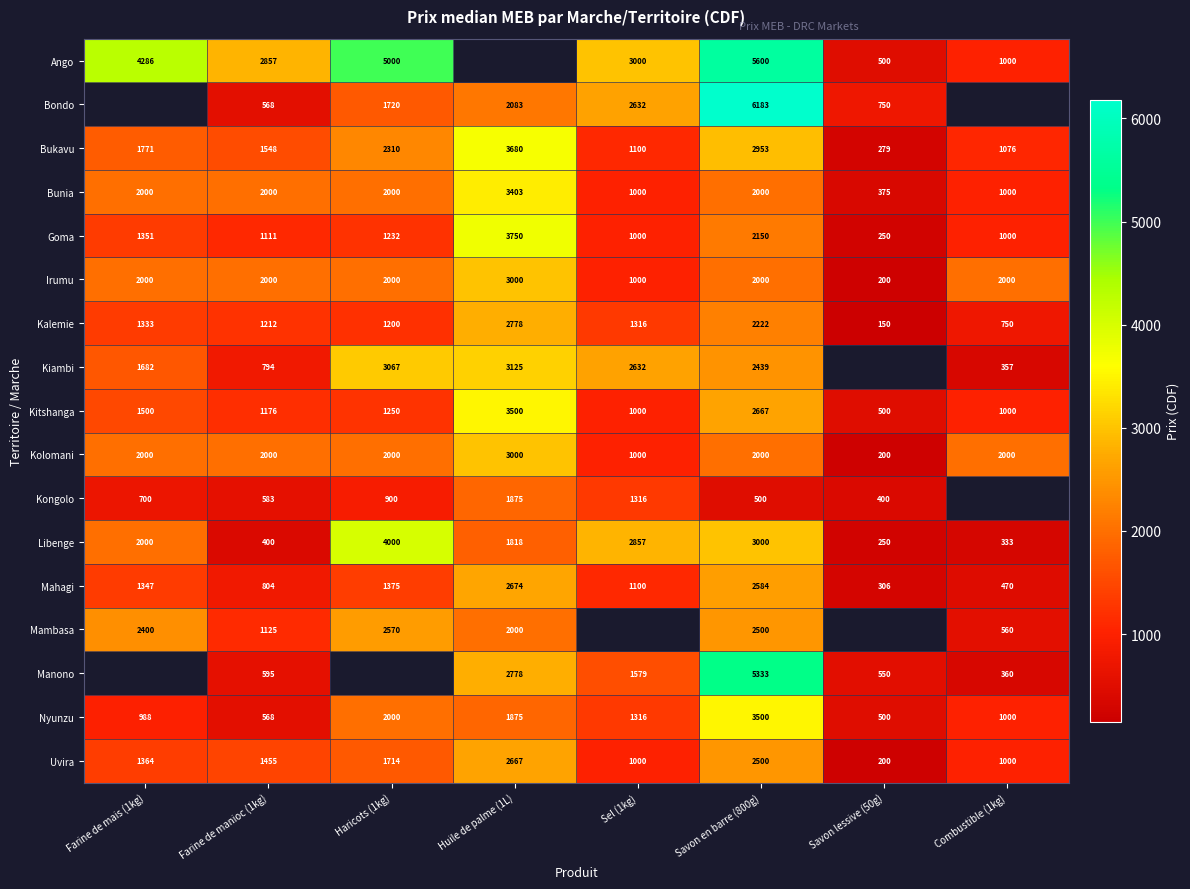

At which label is Kitshanga closest to 2000?

Farine de mais (1kg)